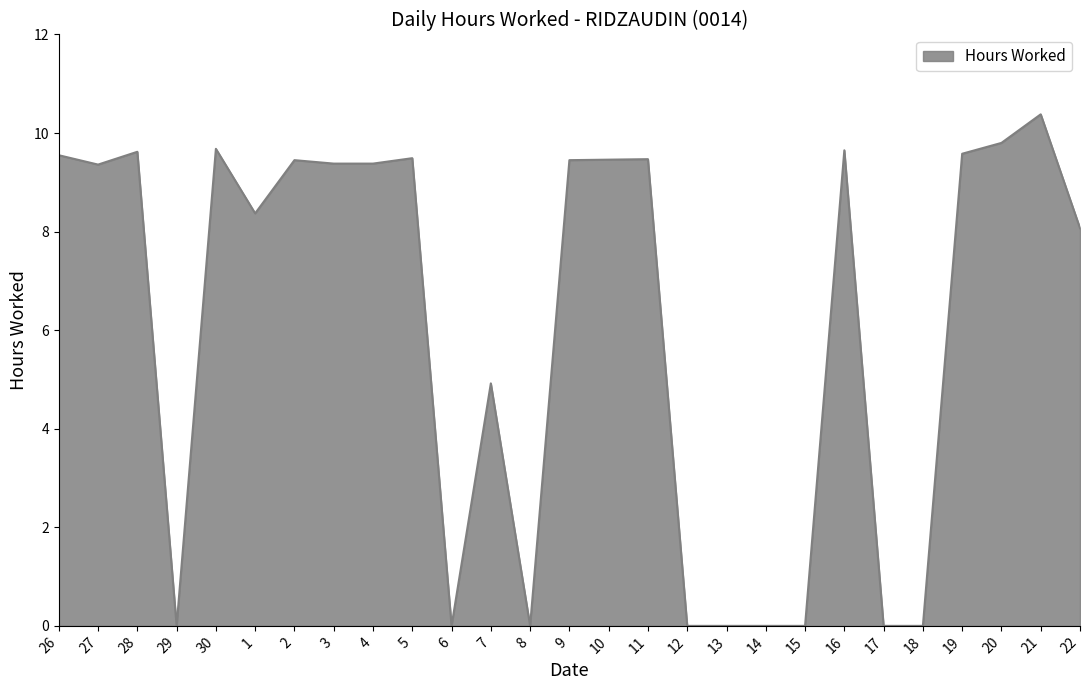

The chart shows a value of 9.4 at 2. True or false?

True